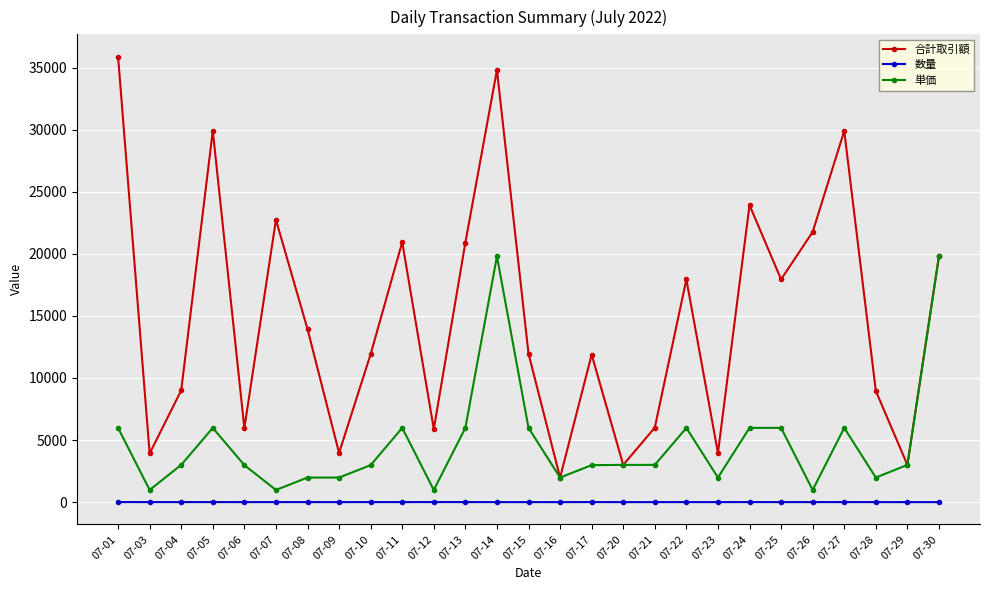

List the series in order of their overall mean, lowest first.

数量, 単価, 合計取引額